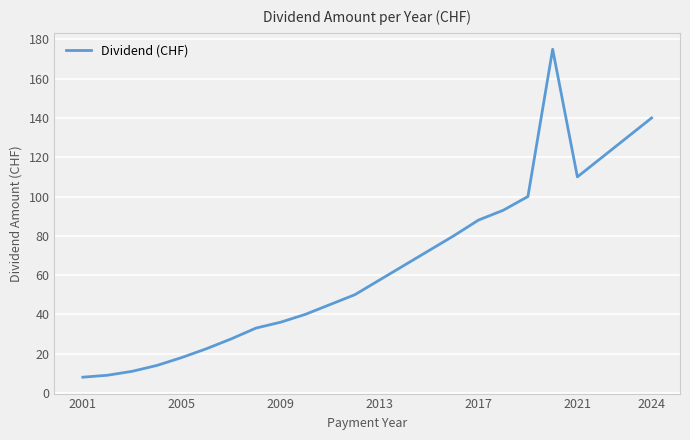

What is the smallest value displayed?

8.0